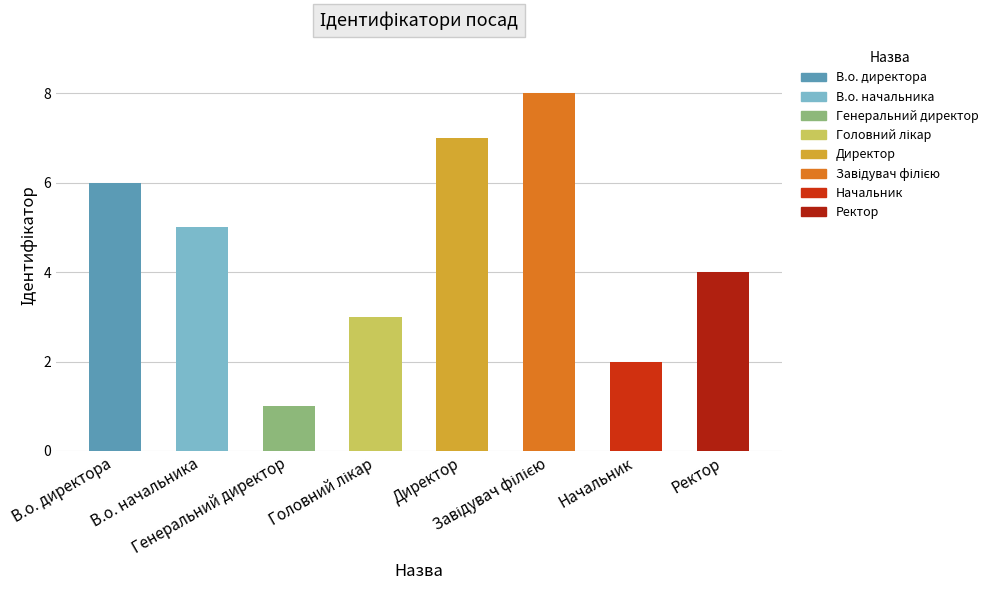

The value at Начальник is 3. True or false?

False